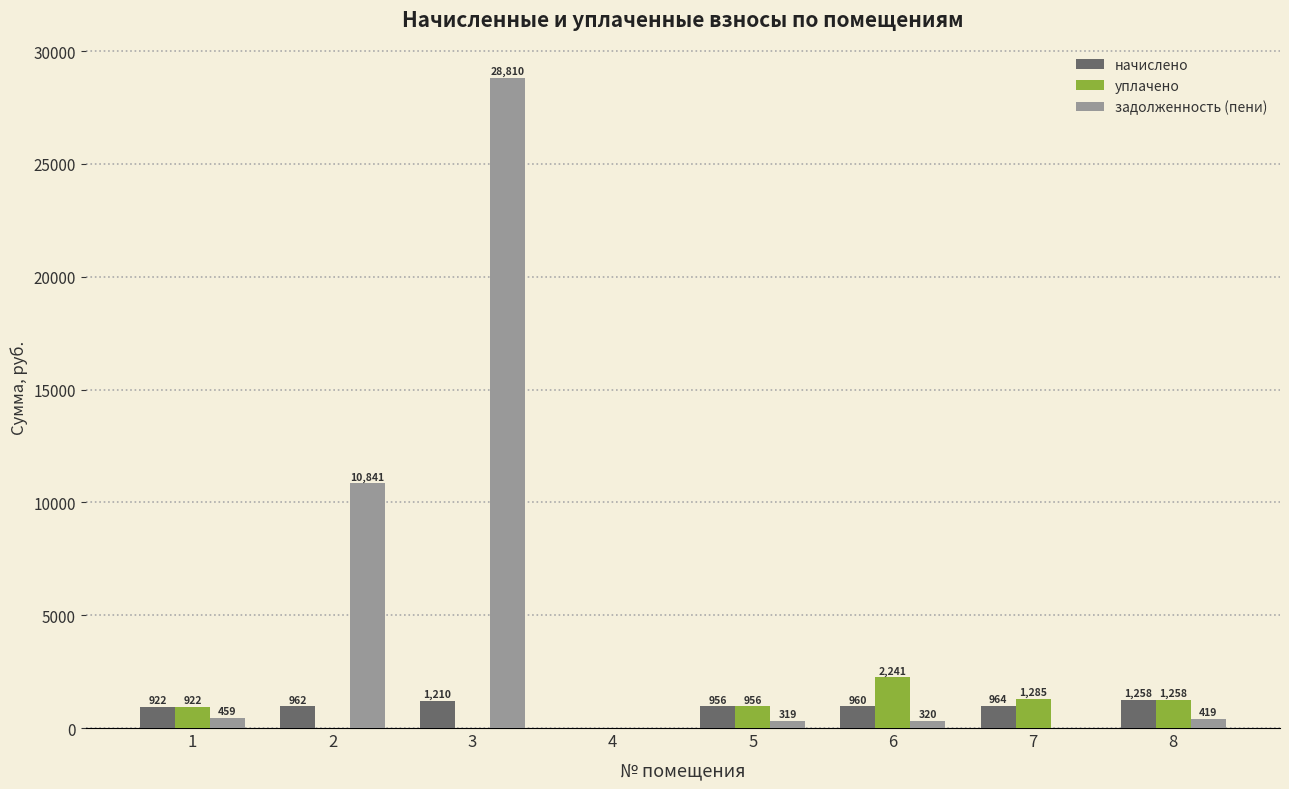

How many categories are shown in the chart?

8